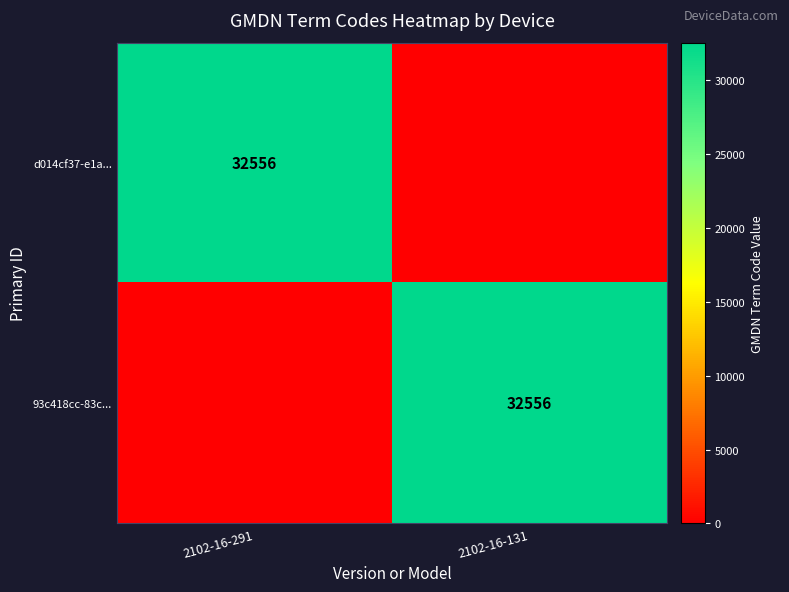

The d014cf37-e1a... series shows 57392 at 2102-16-291. True or false?

False